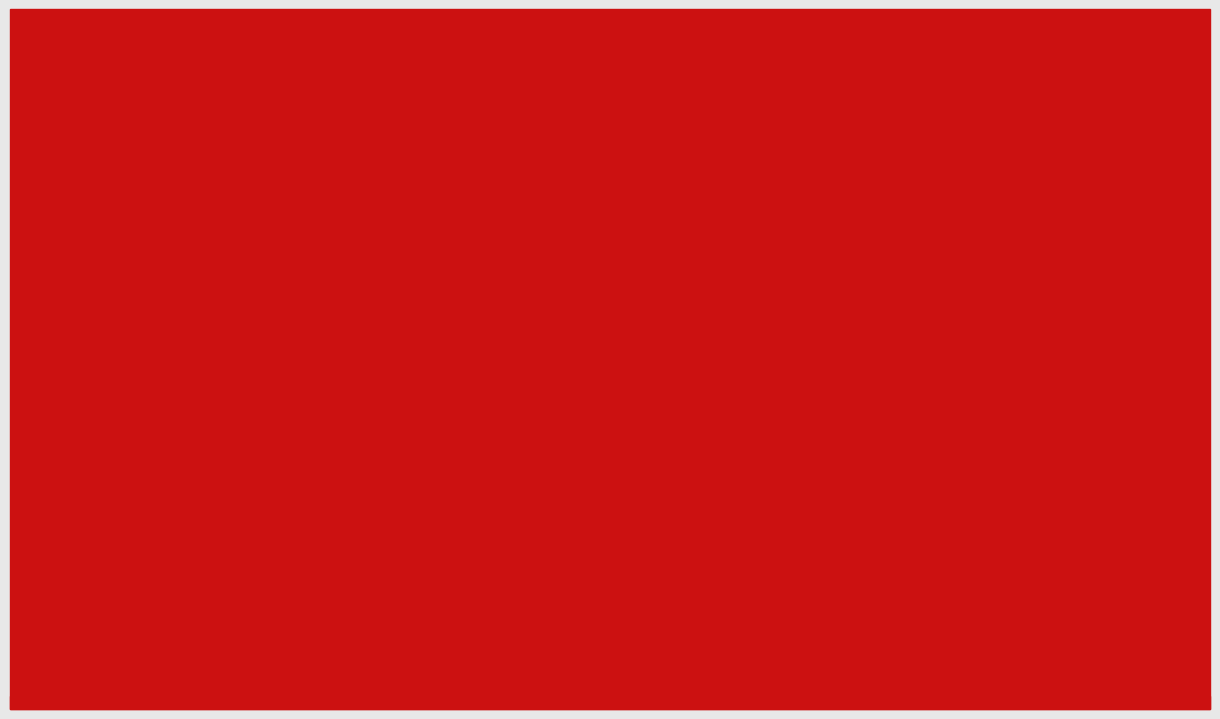

What is the spread (max minus min) of values at pct05?

0.9